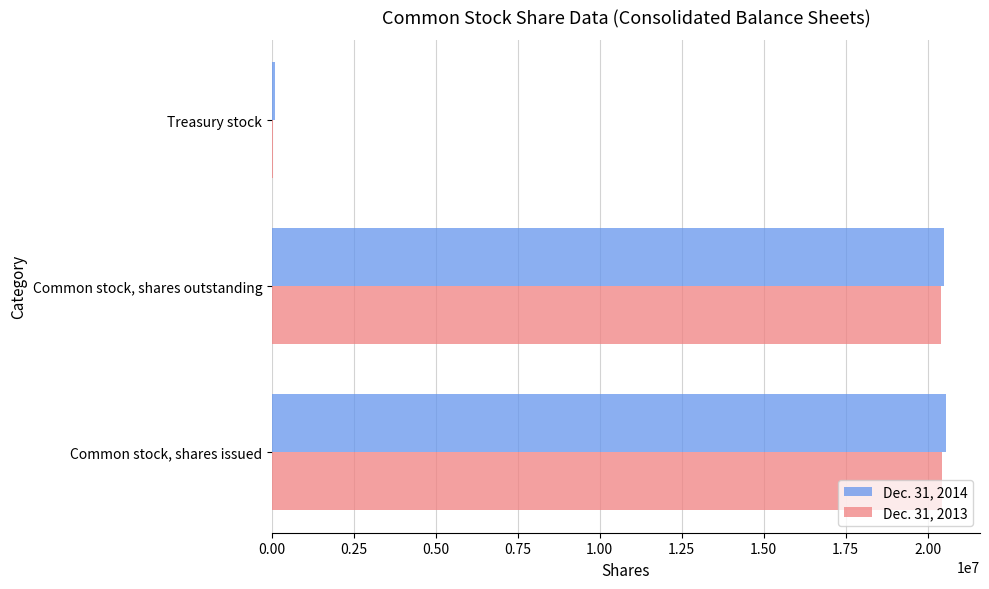

How many categories are shown in the chart?

3